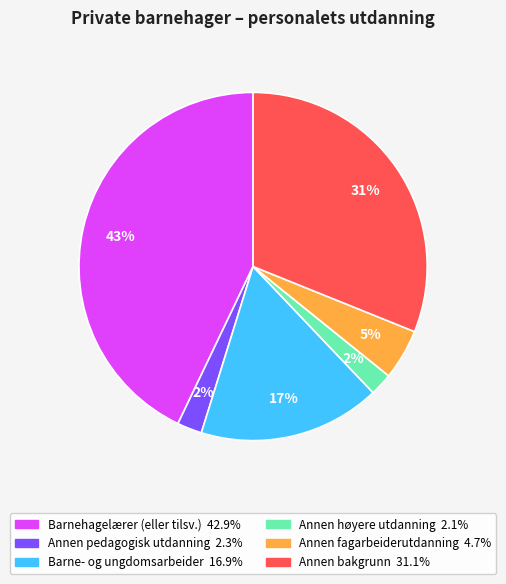

The Barnehagelærer (eller tilsv.) slice represents 43% of the pie. True or false?

True